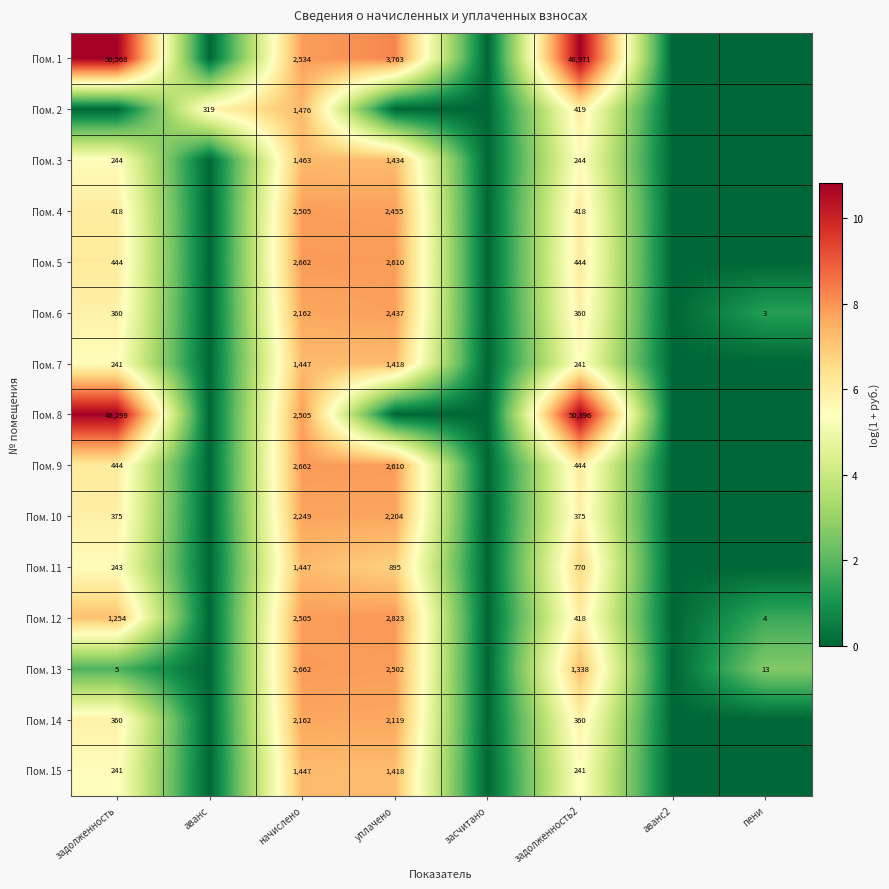

At which category is the sum across all series the highest?

начислено